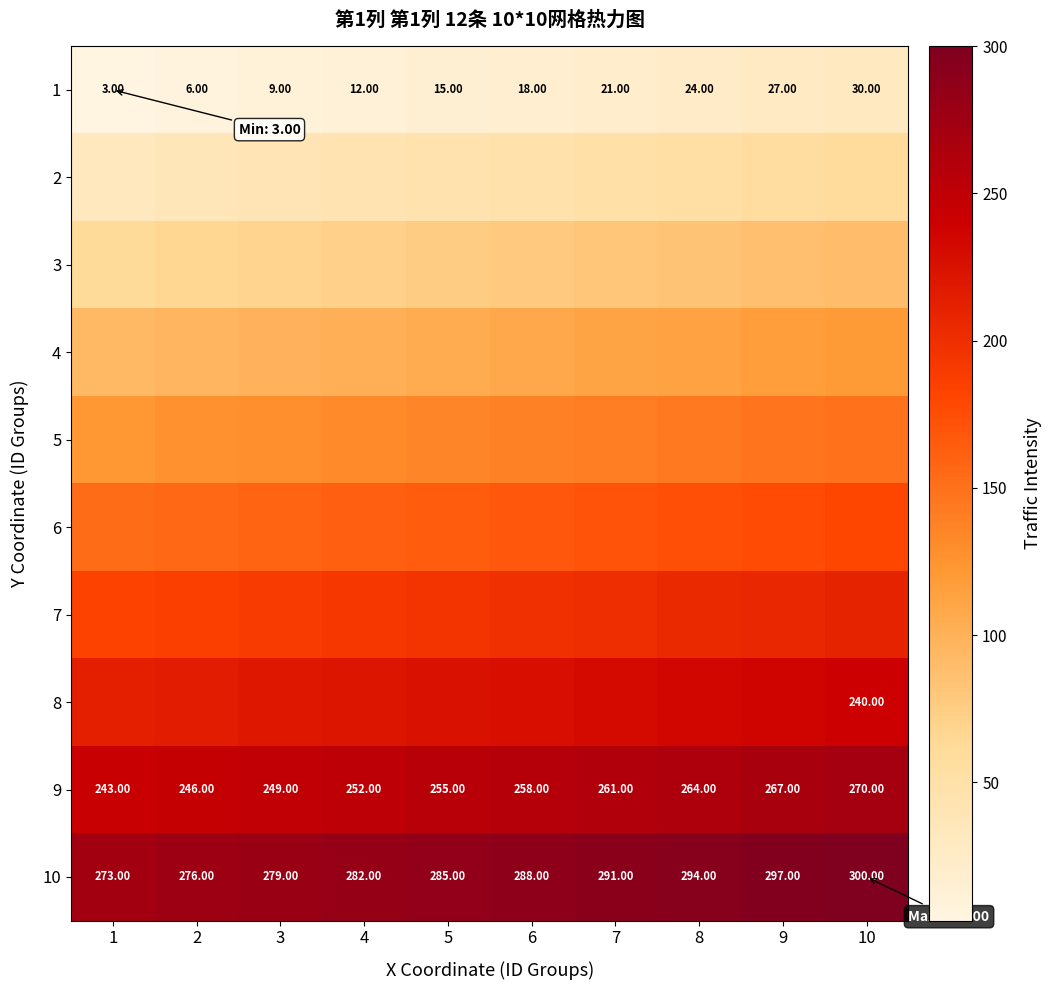

What is the sum of the 10 values at 5 and 9?

582